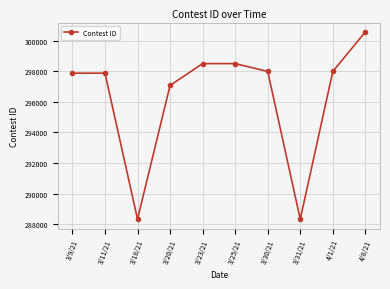

What is the change in value from 3/31/21 to 4/8/21?

+12250